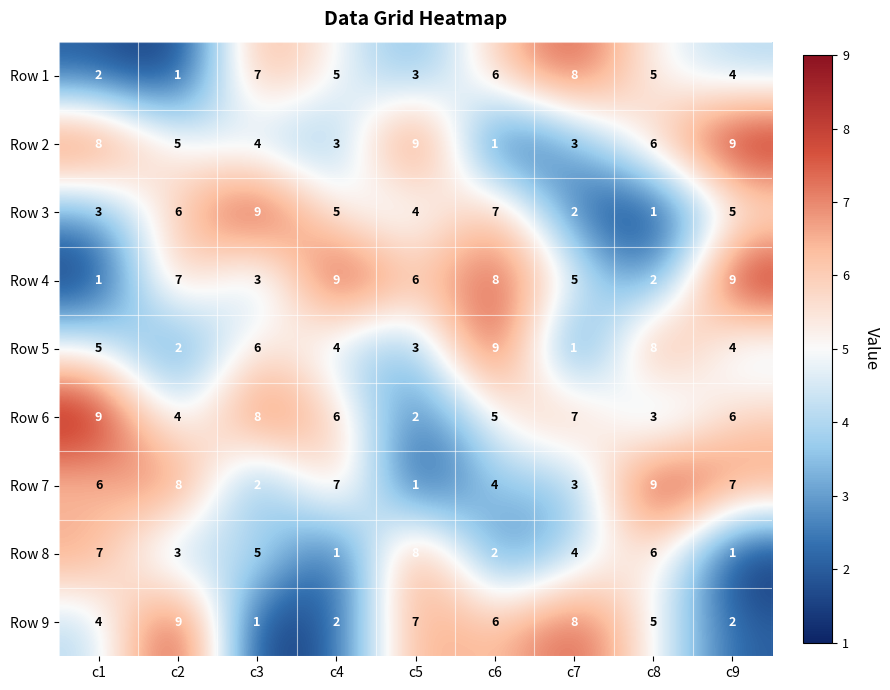

Count the Row 3 values in the range 3 to 6.

5